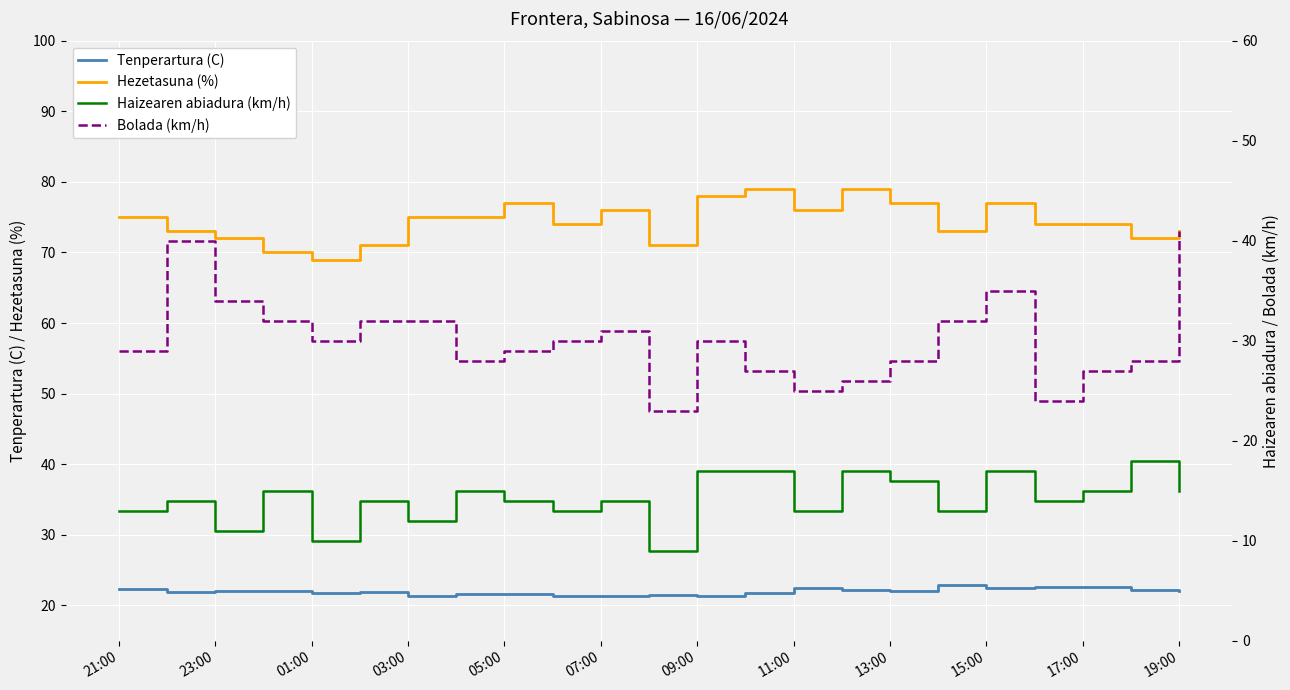

How many data points in Haizearen abiadura (km/h) are above 14?

10